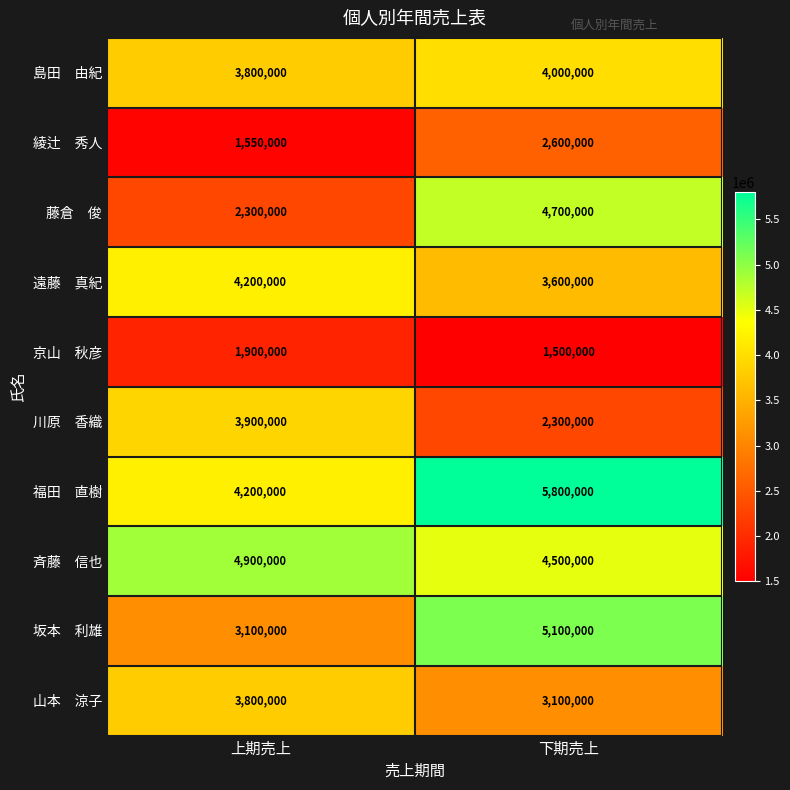

What is the total value across all series at 下期売上?

37200000